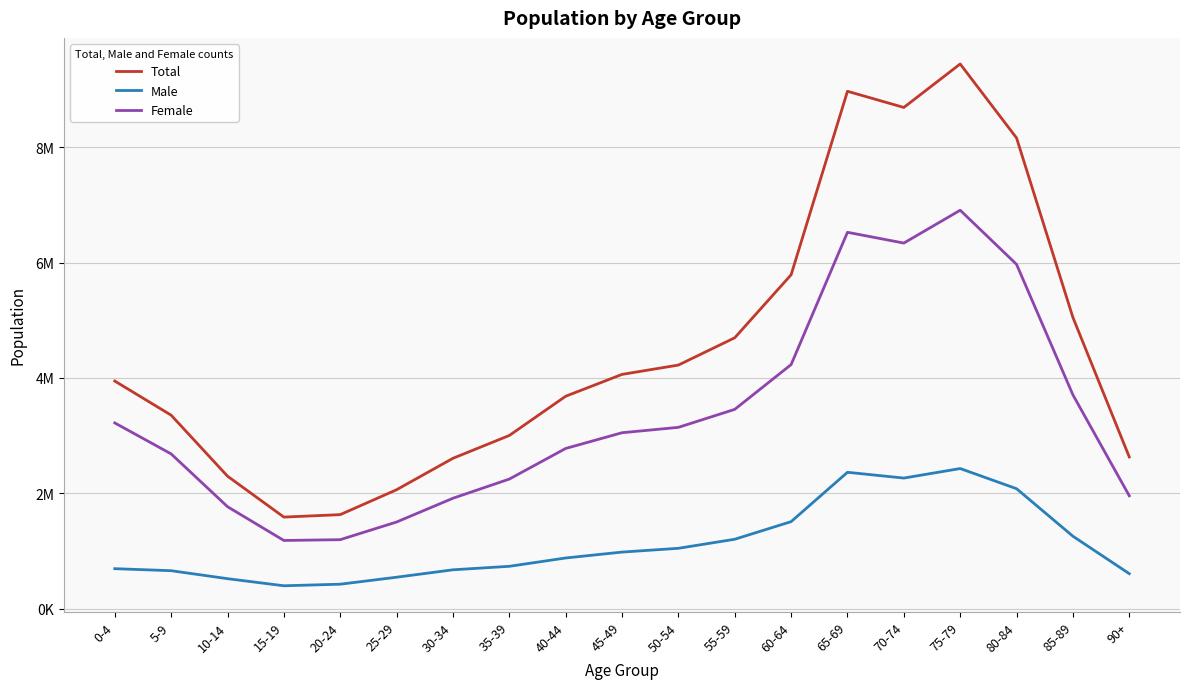

Is this an area chart (filled region under the line)?

No